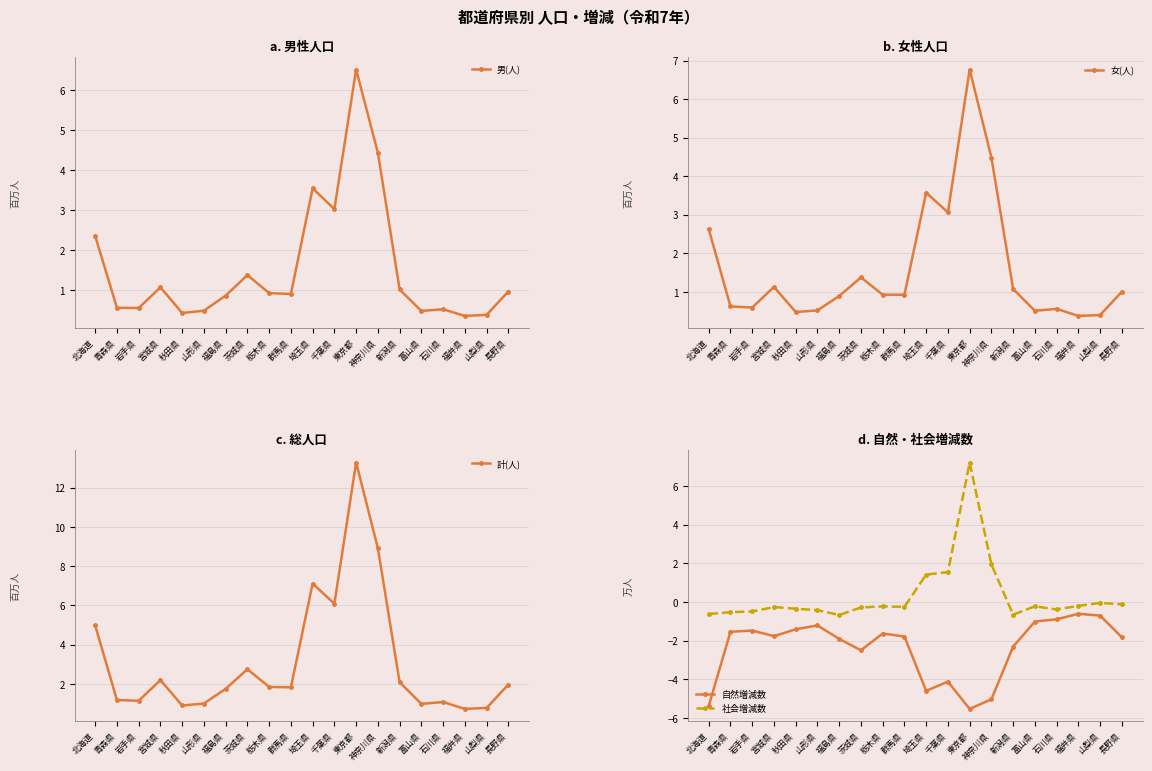

What is the difference between the second highest and second lowest values in the 女(人) series?

4.1